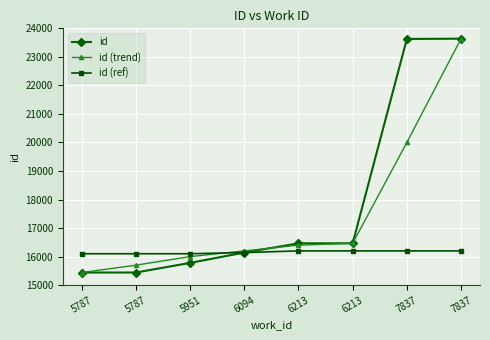

Which category has the highest value across all series?

7837